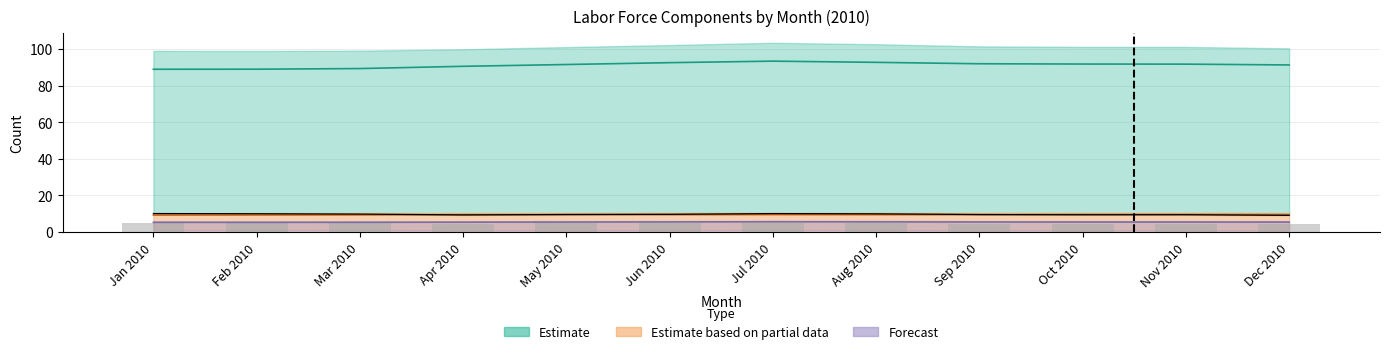

Which category has the highest value in the Bar series?

Jan 2010